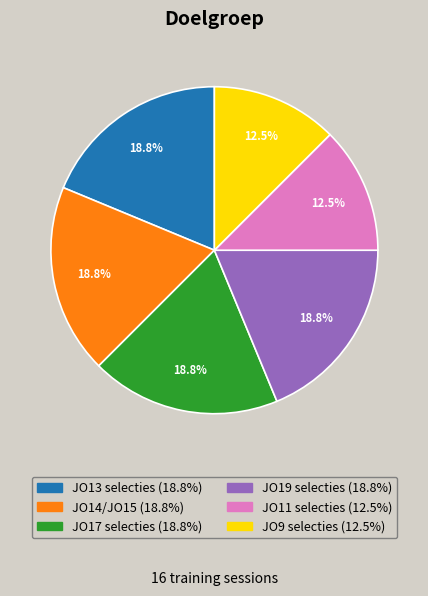

Is there any slice that represents more than half of the pie?

No